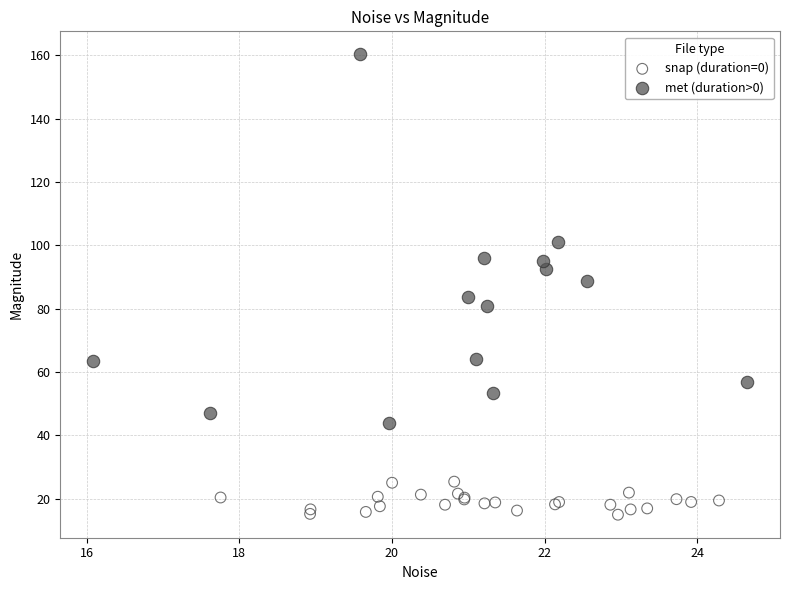

Which series reaches the minimum Y coordinate?

snap (duration=0)